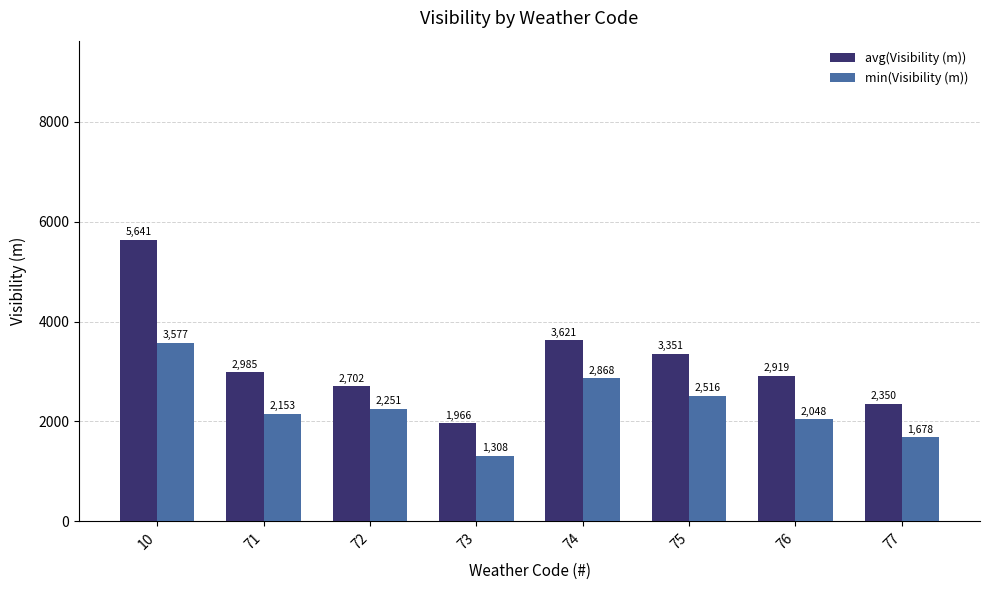

At which category is the sum across all series the highest?

10